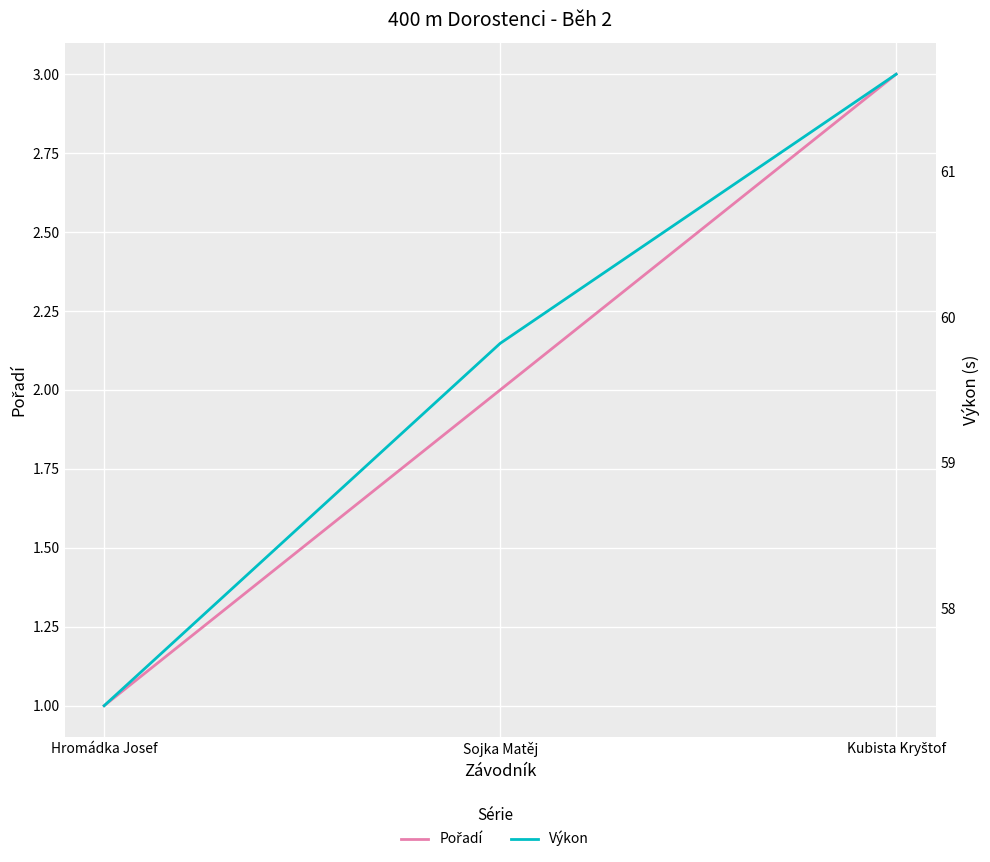

At which label does Pořadí reach its minimum?

Hromádka Josef